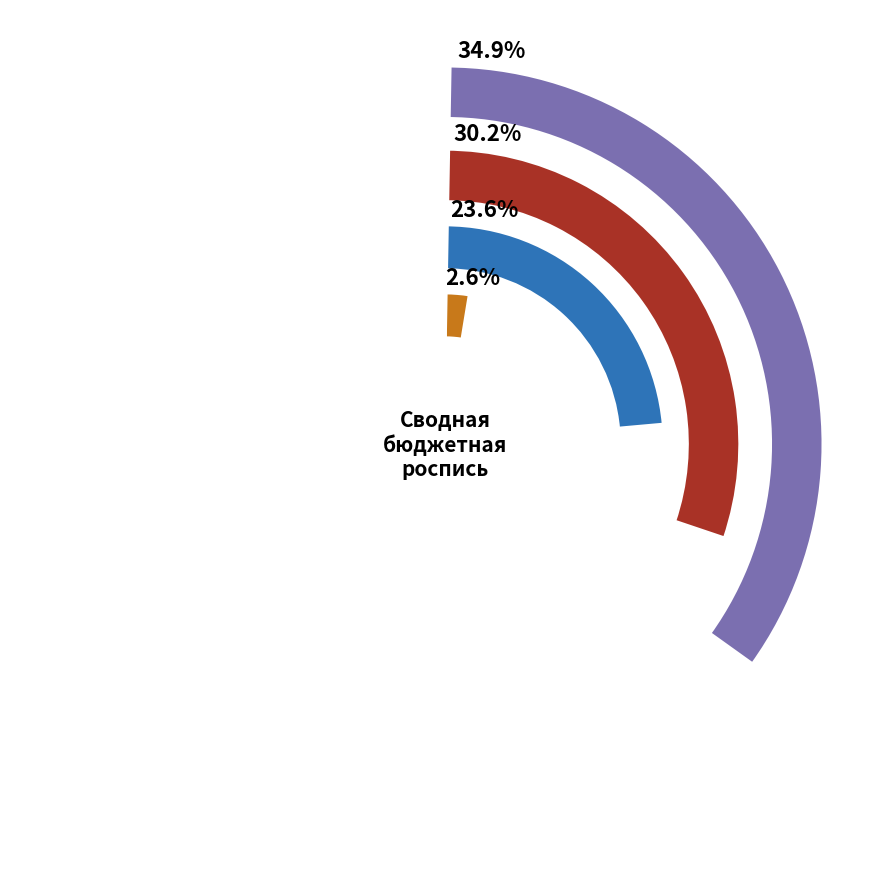

What is the change in value from Руководство и управление to Обеспечение деятельности главы?

-13237355.0